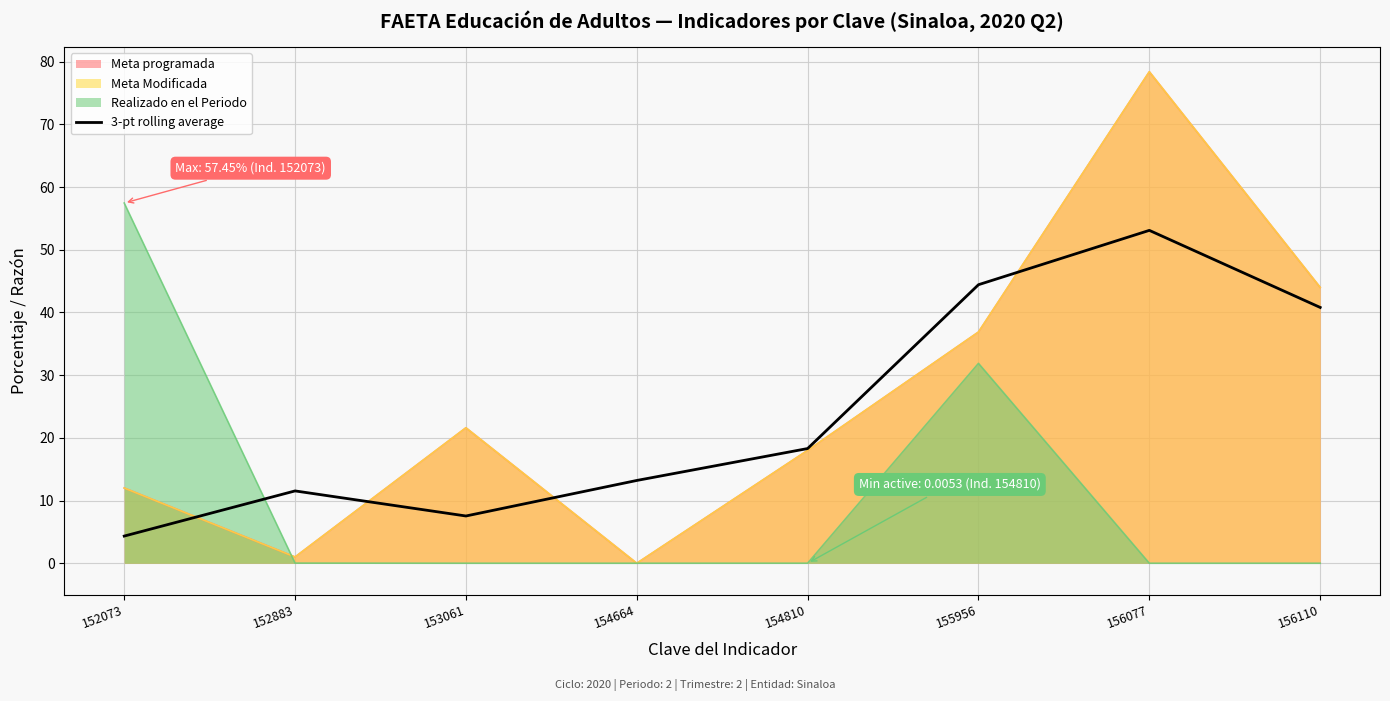

What is the value of the 6th point from the left?

44.4